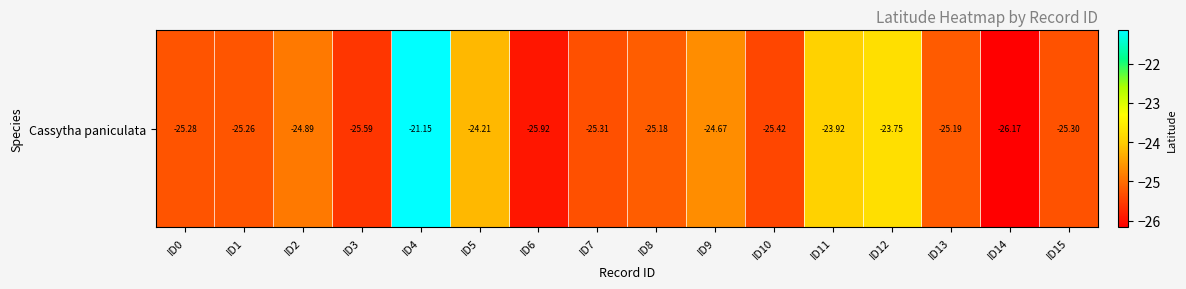

True or false: the data shows -21.2 at ID4.

True